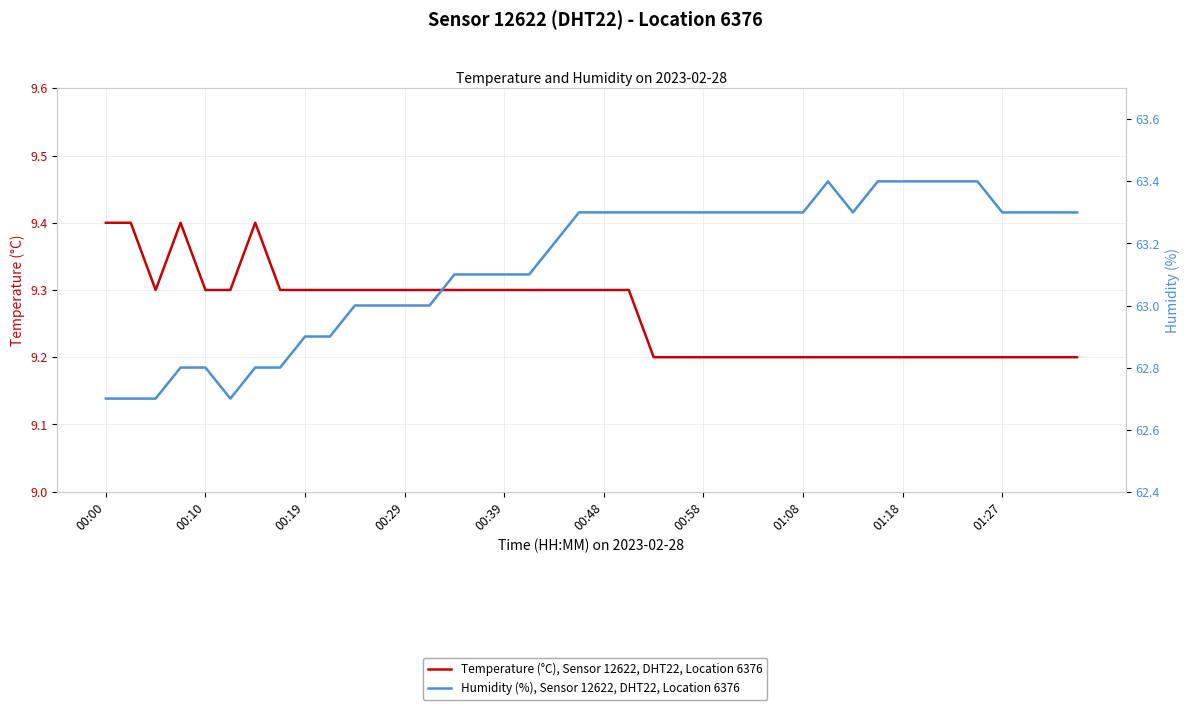

At which category is the sum across all series the highest?

19